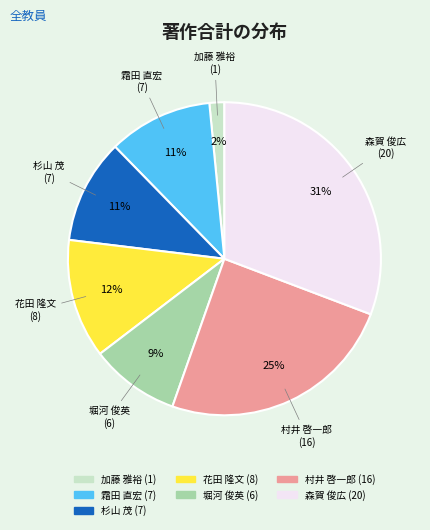

Between 花田 隆文 and 村井 啓一郎, which is larger?

村井 啓一郎